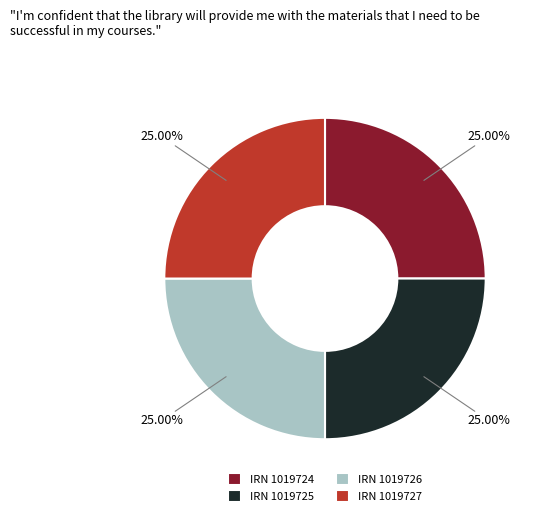

Does any single category account for the majority?

No